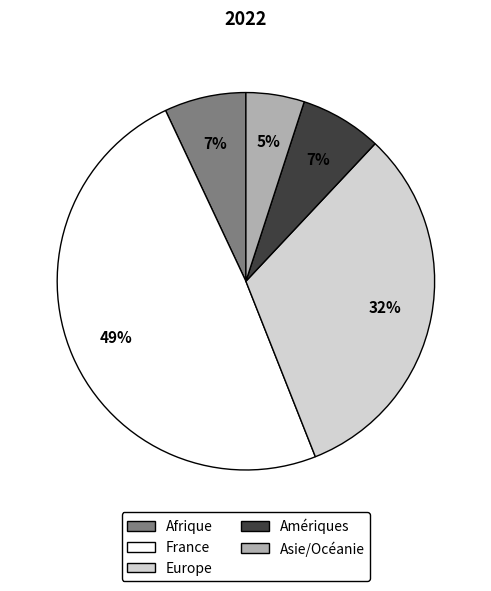

Is it true that Afrique is 1% of the pie?

False